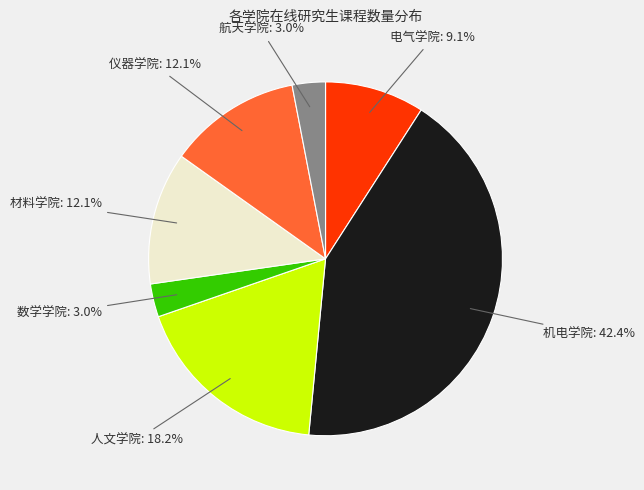

Does any single category account for the majority?

No